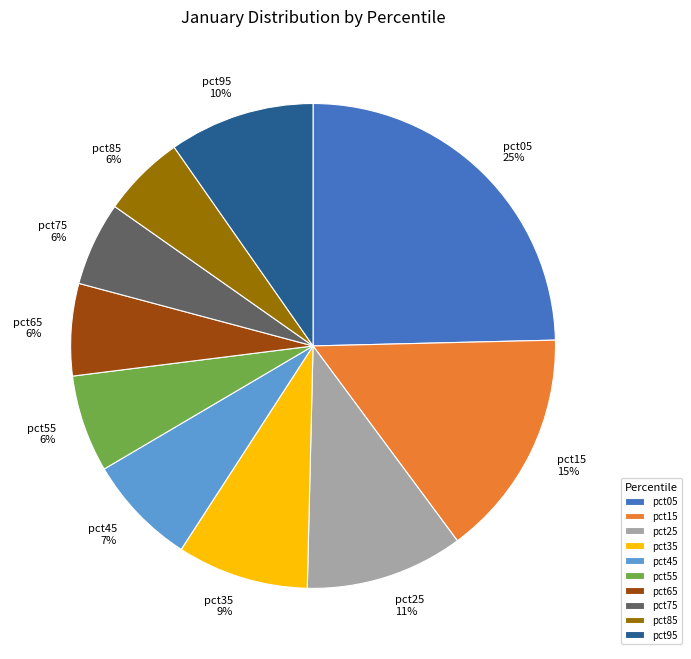

Do pct45 and pct75 together represent more than half of the pie?

No